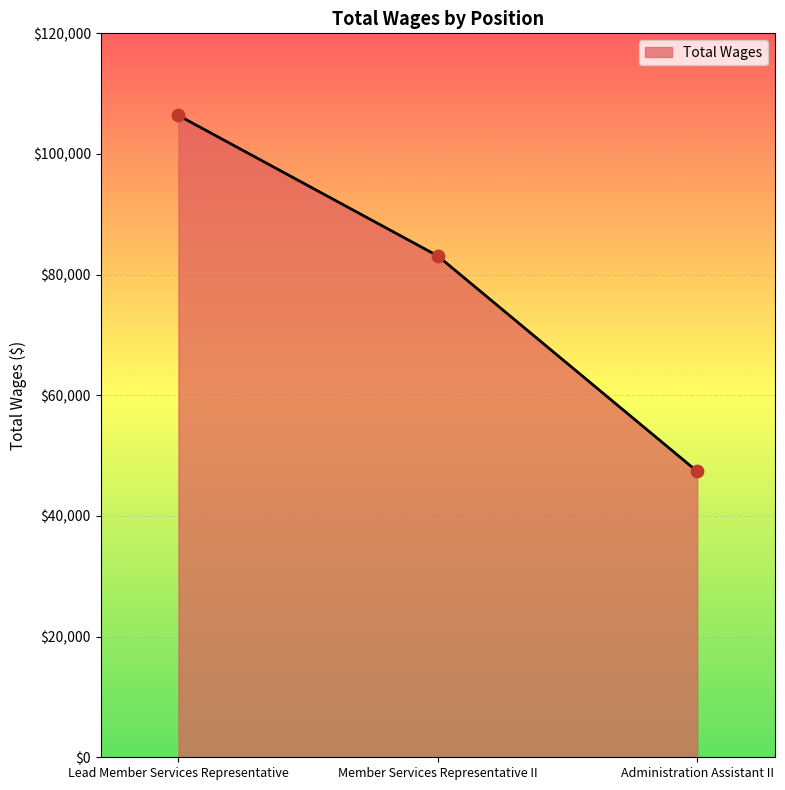

What is the change in value from Lead Member Services Representative to Member Services Representative II?

-23285